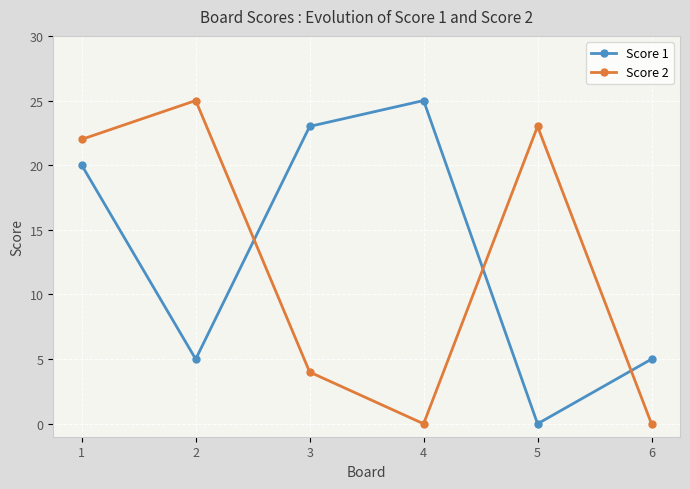

What is the difference between the maximum and second lowest values in the Score 1 series?

20